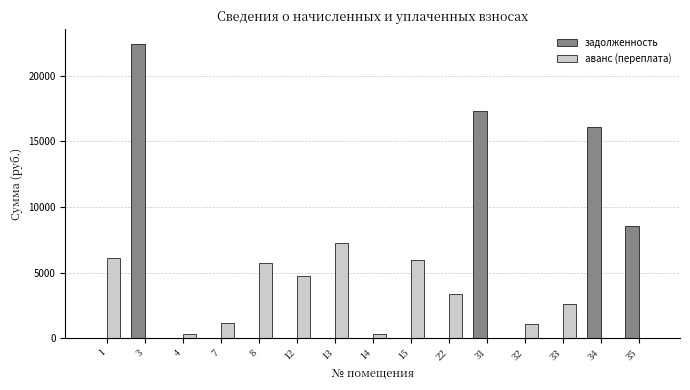

What is the sum of the аванс (переплата) values at 35 and 32?

1053.0